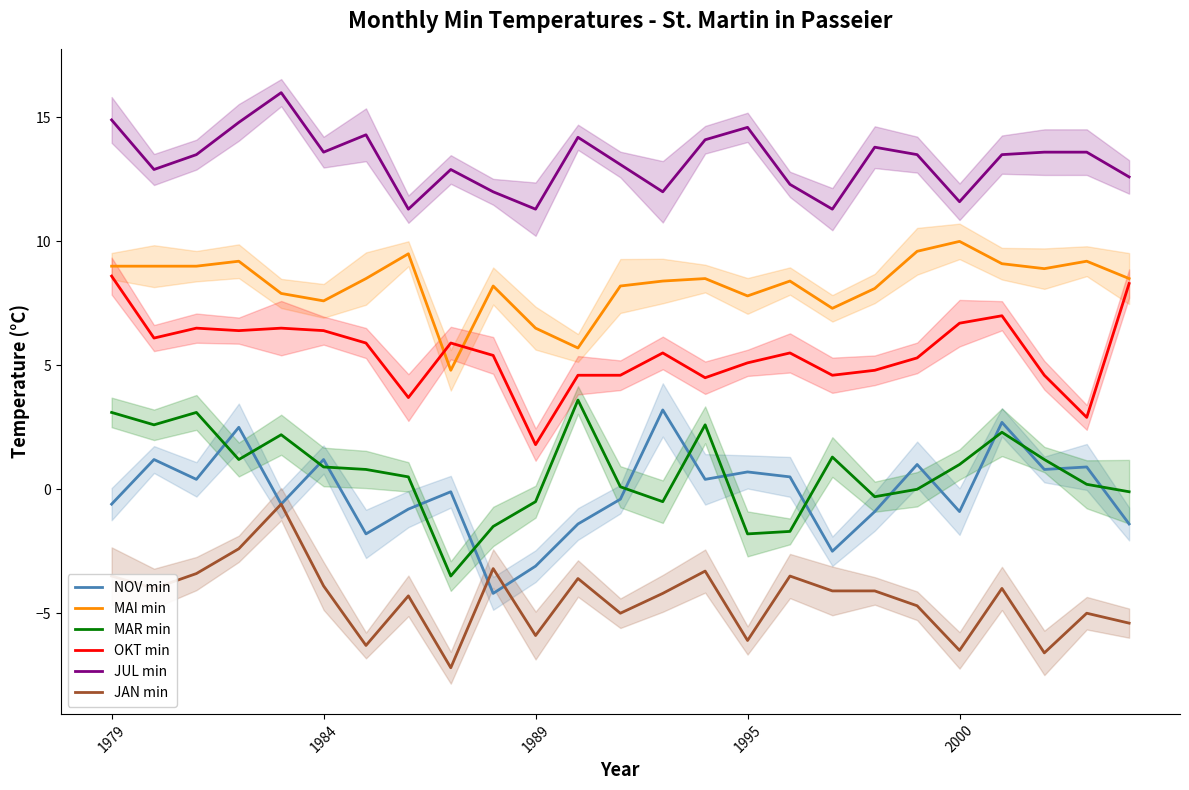

The JUL min series shows 21.2 at 1995. True or false?

False